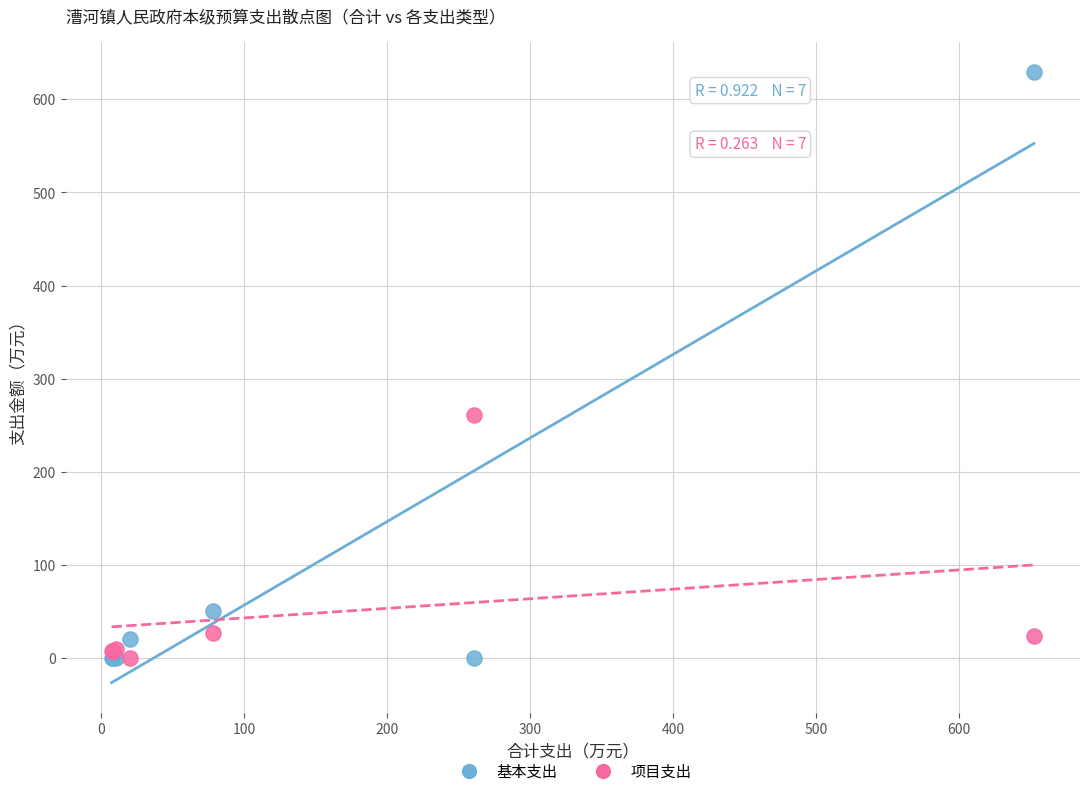

In the 项目支出 series, what Y value is closest to 130?

26.8